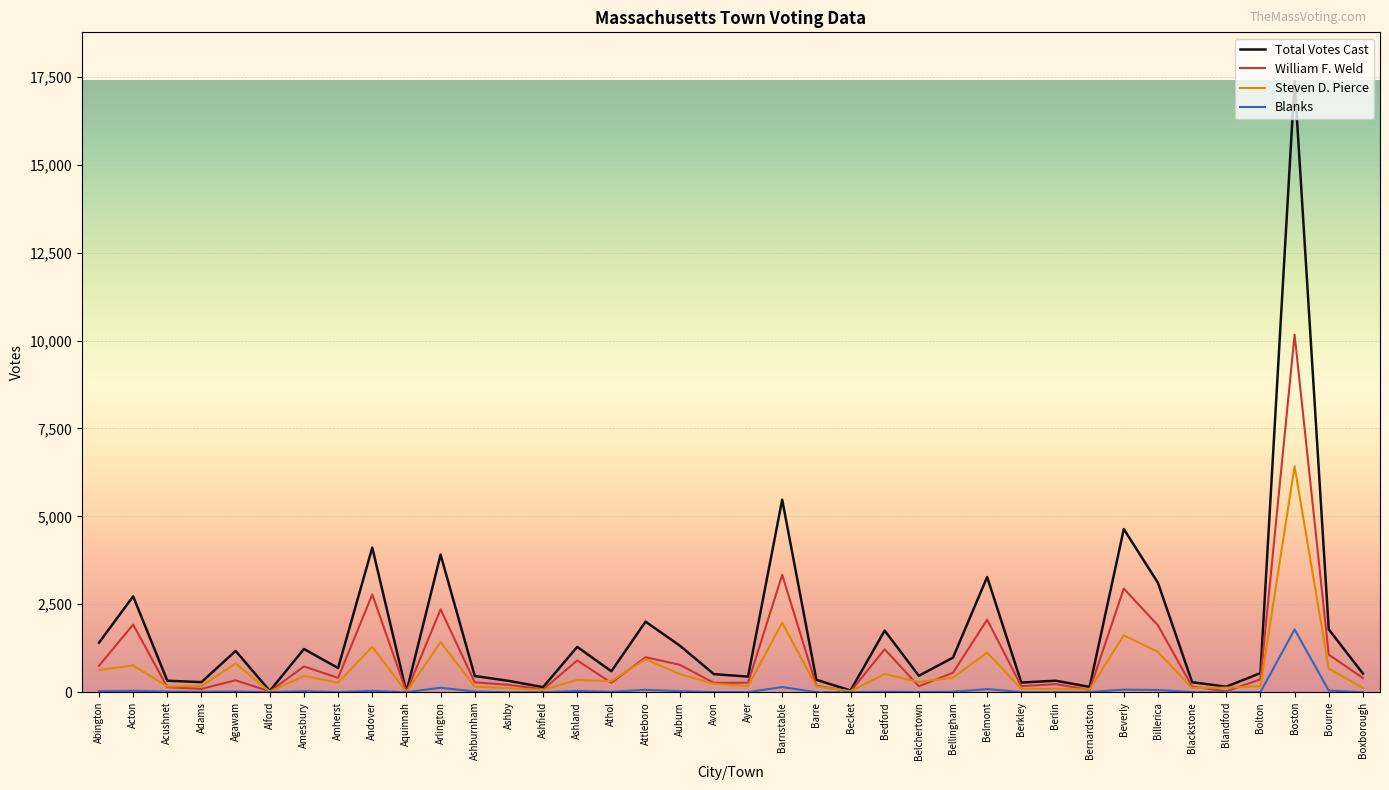

Which category has the highest value in the William F. Weld series?

Boston